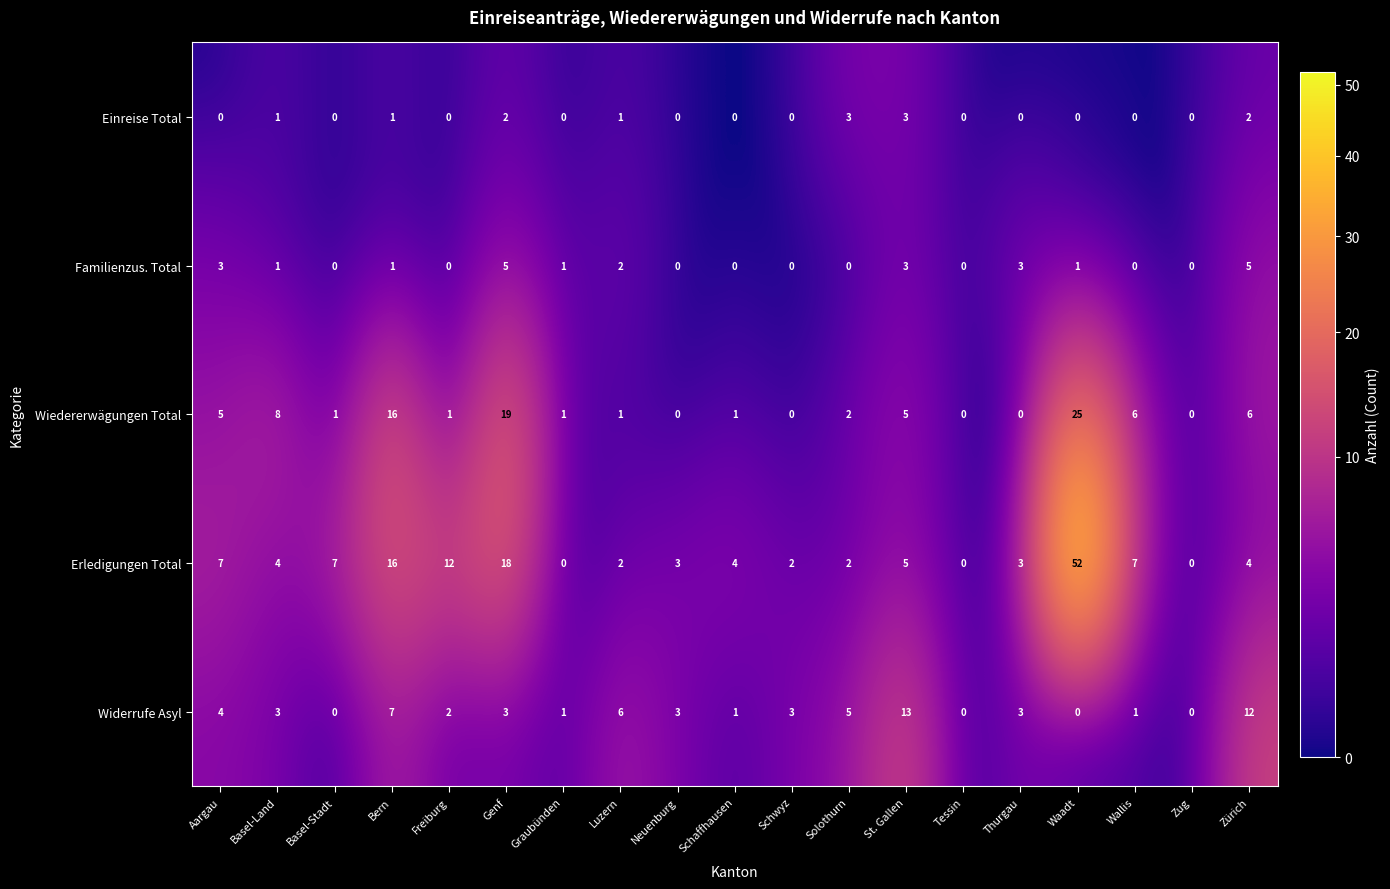

What is the difference between the second highest and second lowest values in the Einreise Total series?

3